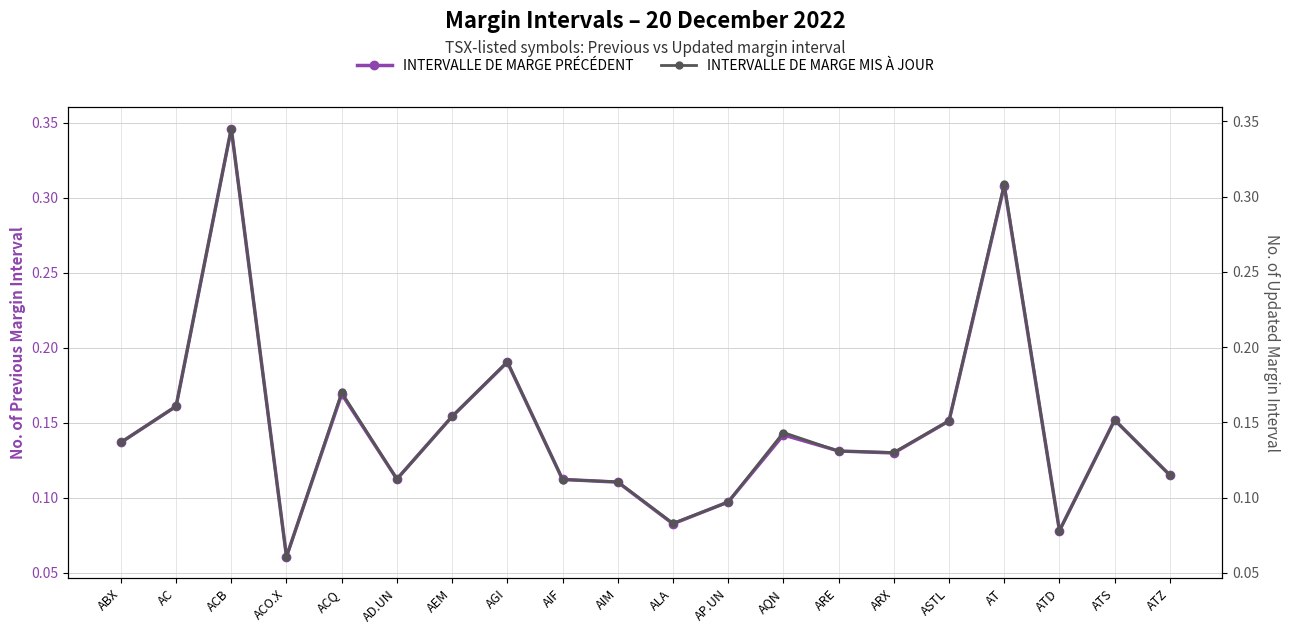

Rank the series by their maximum value, from highest to lowest.

INTERVALLE DE MARGE PRÉCÉDENT, INTERVALLE DE MARGE MIS À JOUR